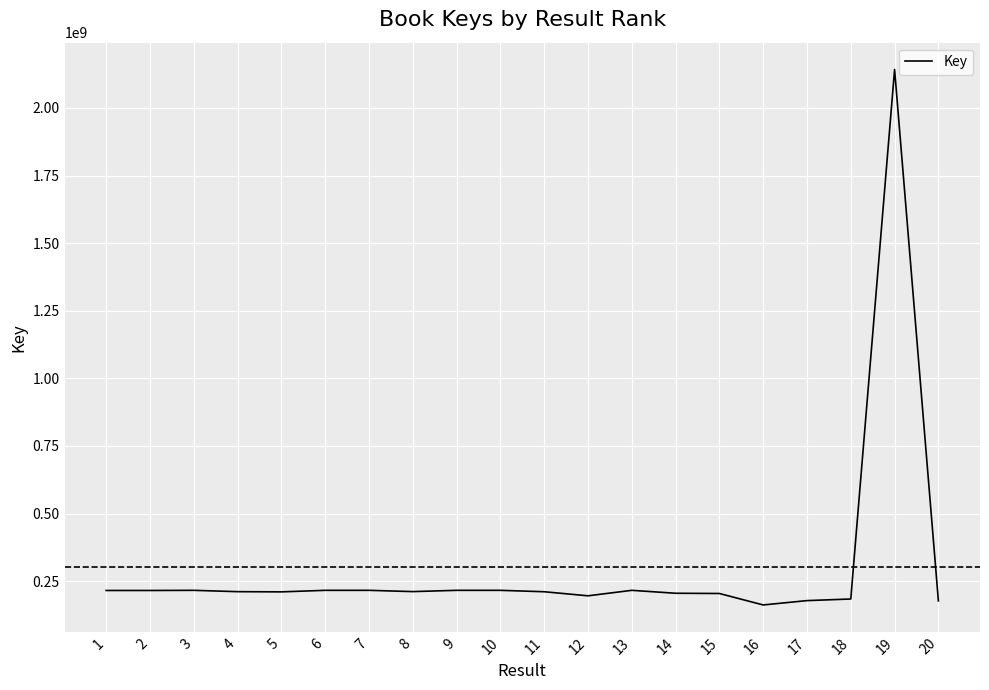

True or false: the data has more than 1 interior local peaks.

True